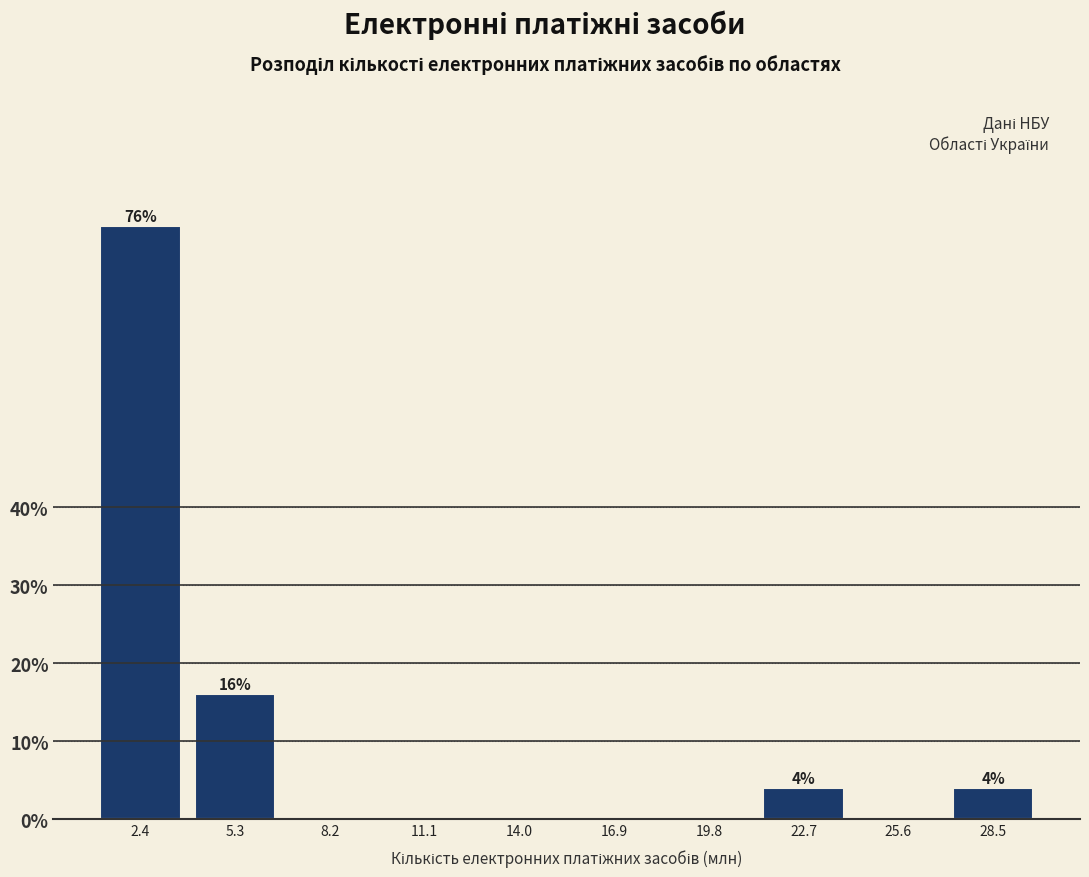

Reading left to right, extract all data points from this chart.

2.4=76	5.3=16	8.2=0	11.1=0	14.0=0	16.9=0	19.8=0	22.7=4	25.6=0	28.5=4